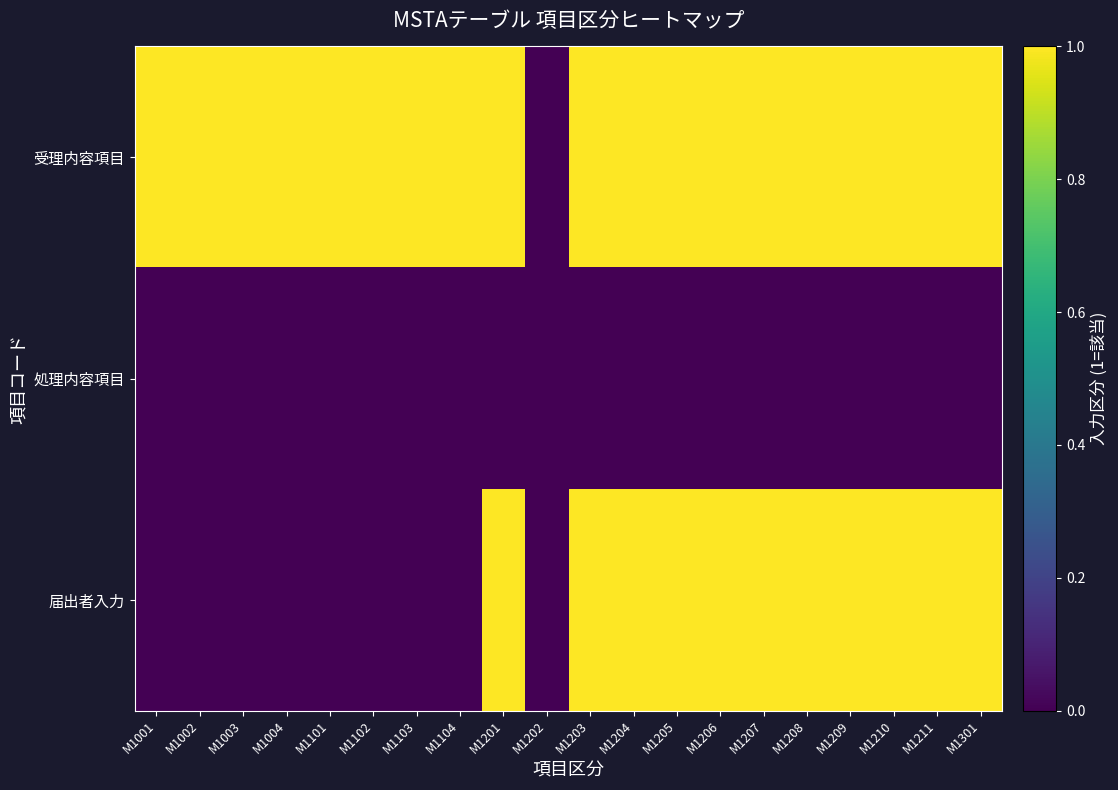

Reading left to right, transcribe all the data shown in this chart.

受理内容項目: M1001=1	M1002=1	M1003=1	M1004=1	M1101=1	M1102=1	M1103=1	M1104=1	M1201=1	M1202=0	M1203=1	M1204=1	M1205=1	M1206=1	M1207=1	M1208=1	M1209=1	M1210=1	M1211=1	M1301=1
処理内容項目: M1001=0	M1002=0	M1003=0	M1004=0	M1101=0	M1102=0	M1103=0	M1104=0	M1201=0	M1202=0	M1203=0	M1204=0	M1205=0	M1206=0	M1207=0	M1208=0	M1209=0	M1210=0	M1211=0	M1301=0
届出者入力: M1001=0	M1002=0	M1003=0	M1004=0	M1101=0	M1102=0	M1103=0	M1104=0	M1201=1	M1202=0	M1203=1	M1204=1	M1205=1	M1206=1	M1207=1	M1208=1	M1209=1	M1210=1	M1211=1	M1301=1